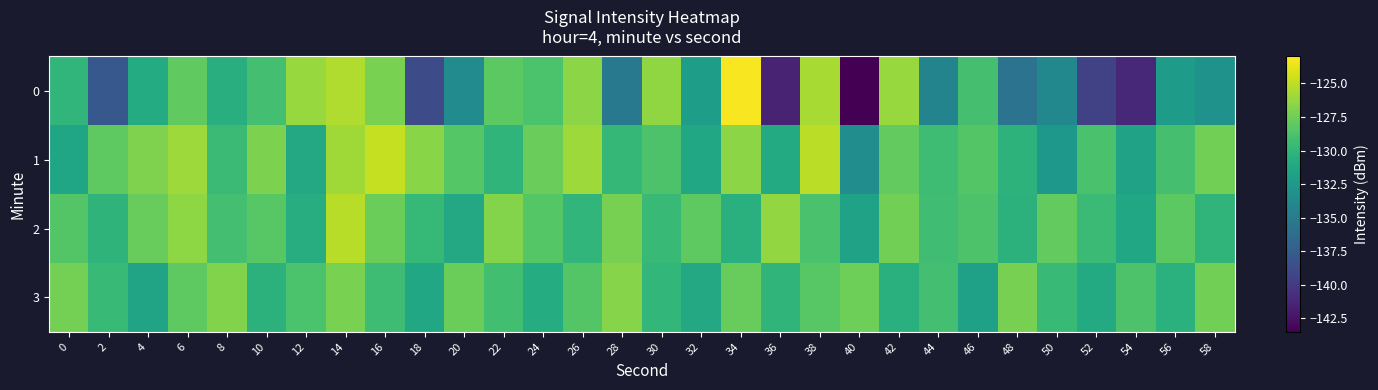

Reading left to right, transcribe all the data shown in this chart.

0: 0=-130.0	2=-137.9	4=-130.9	6=-128.0	8=-130.6	10=-129.1	12=-126.1	14=-125.5	16=-127.1	18=-138.8	20=-133.6	22=-128.2	24=-128.8	26=-126.6	28=-135.2	30=-126.4	32=-132.0	34=-123.2	36=-141.5	38=-125.7	40=-143.4	42=-126.2	44=-134.3	46=-129.0	48=-135.7	50=-133.9	52=-139.5	54=-141.2	56=-132.2	58=-133.0
1: 0=-131.4	2=-128.1	4=-126.9	6=-126.0	8=-129.5	10=-127.0	12=-131.2	14=-125.9	16=-124.8	18=-126.7	20=-128.4	22=-130.1	24=-127.7	26=-126.0	28=-129.9	30=-128.8	32=-131.2	34=-126.5	36=-131.0	38=-125.1	40=-133.5	42=-127.9	44=-129.3	46=-128.5	48=-130.2	50=-132.6	52=-128.9	54=-131.7	56=-129.0	58=-127.3
2: 0=-128.5	2=-130.2	4=-127.8	6=-126.5	8=-129.1	10=-128.3	12=-130.7	14=-125.2	16=-127.6	18=-129.8	20=-131.1	22=-126.8	24=-128.4	26=-130.0	28=-127.2	30=-129.6	32=-128.1	34=-130.5	36=-126.3	38=-128.9	40=-131.7	42=-127.4	44=-129.3	46=-128.7	48=-130.3	50=-127.9	52=-129.5	54=-131.3	56=-128.2	58=-130.1
3: 0=-127.3	2=-129.7	4=-131.5	6=-128.1	8=-126.9	10=-130.3	12=-128.8	14=-127.1	16=-129.4	18=-131.2	20=-127.6	22=-129.2	24=-130.8	26=-128.5	28=-126.7	30=-129.9	32=-131.1	34=-127.8	36=-130.1	38=-128.3	40=-127.5	42=-130.5	44=-129.1	46=-131.8	48=-127.2	50=-129.6	52=-131.0	54=-128.7	56=-130.4	58=-127.4